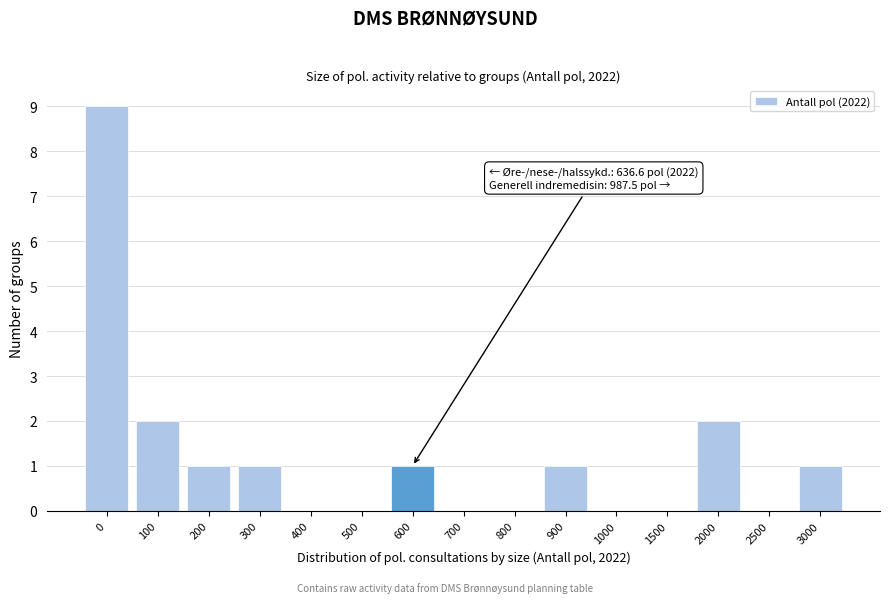

Reading left to right, what are all the values shown in this chart?

0=9	100=2	200=1	300=1	400=0	500=0	600=1	700=0	800=0	900=1	1000=0	1500=0	2000=2	2500=0	3000=1